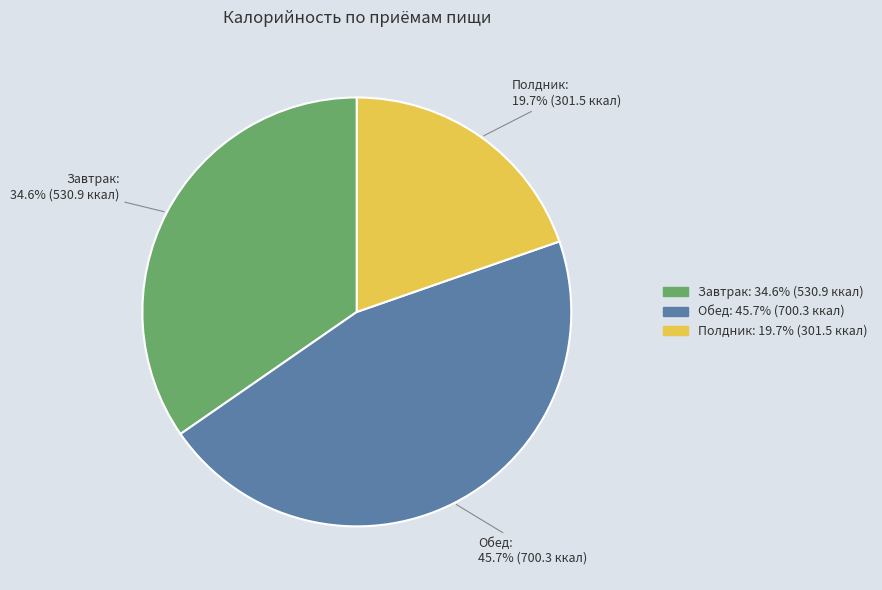

To the nearest percent, what is the difference between the largest and smallest slice percentages?

26%